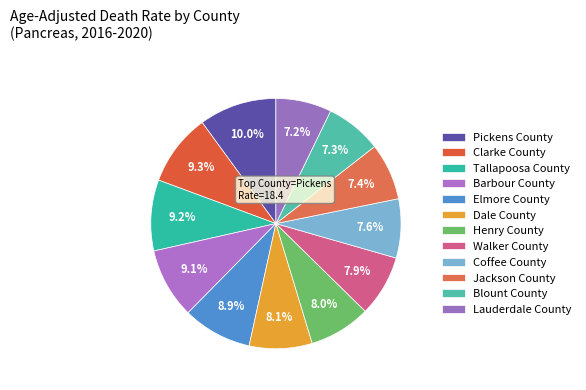

Does any single category account for the majority?

No